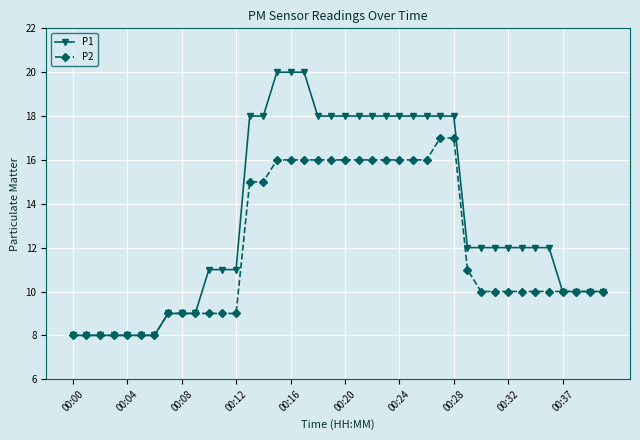

Which series has the largest total across all categories?

P1